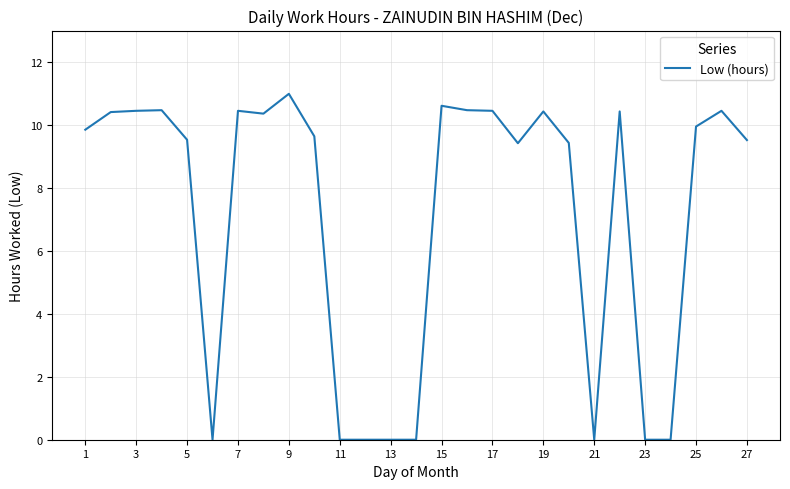

Is this an area chart (filled region under the line)?

No